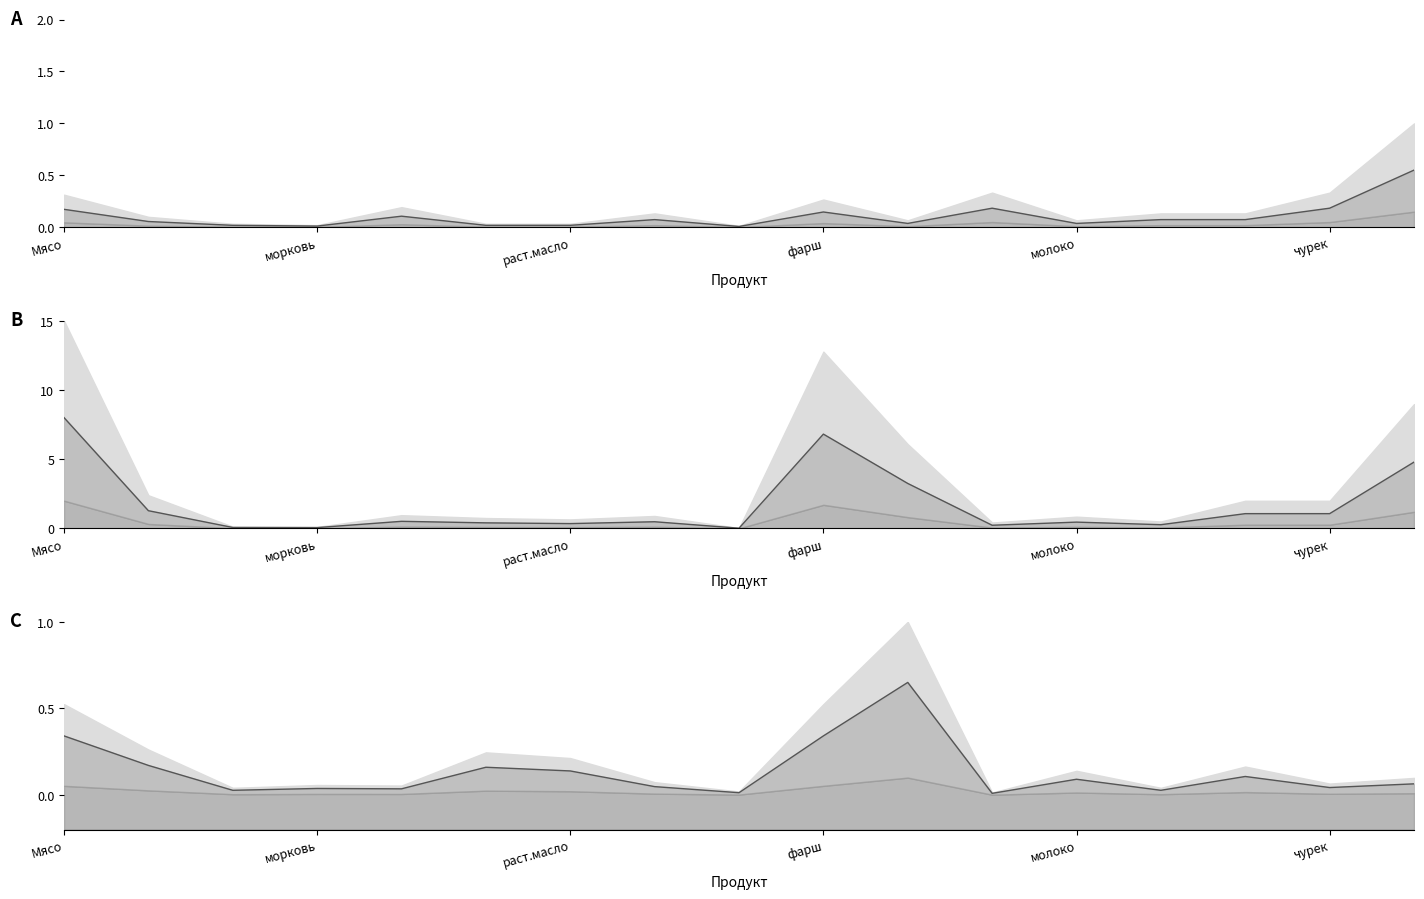

What is the label of the 1st point from the left?

Мясо